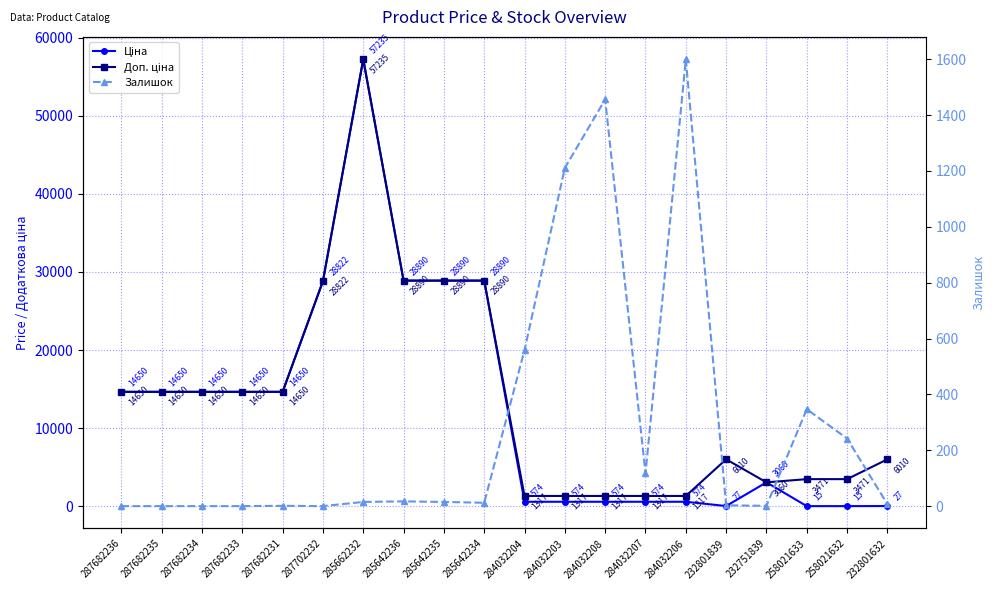

List the labels in order of Ціна value, largest first.

285662232, 285642236, 285642235, 285642234, 287702232, 287682236, 287682235, 287682234, 287682233, 287682231, 232751839, 284032204, 284032203, 284032208, 284032207, 284032206, 232801839, 232801632, 258021633, 258021632